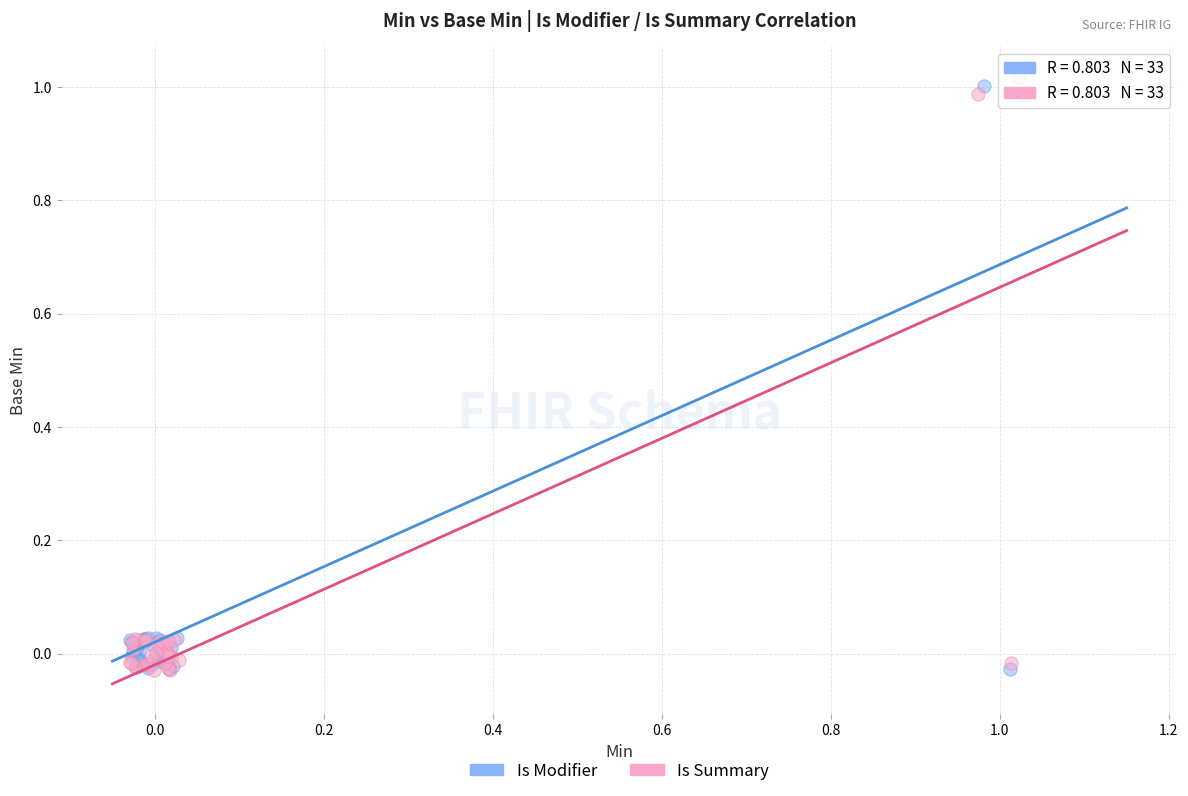

Which series has the widest spread of Y values?

Is Summary